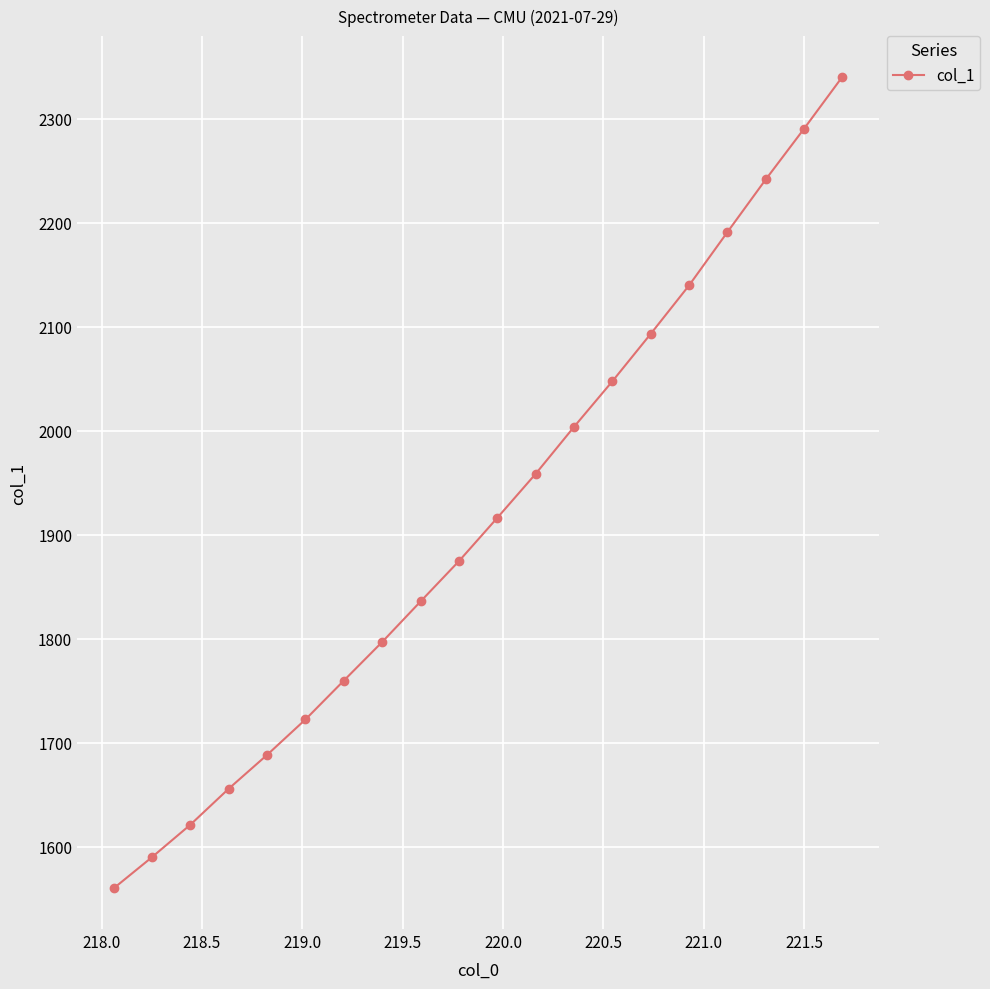

True or false: the data has more than 1 interior local peaks.

False